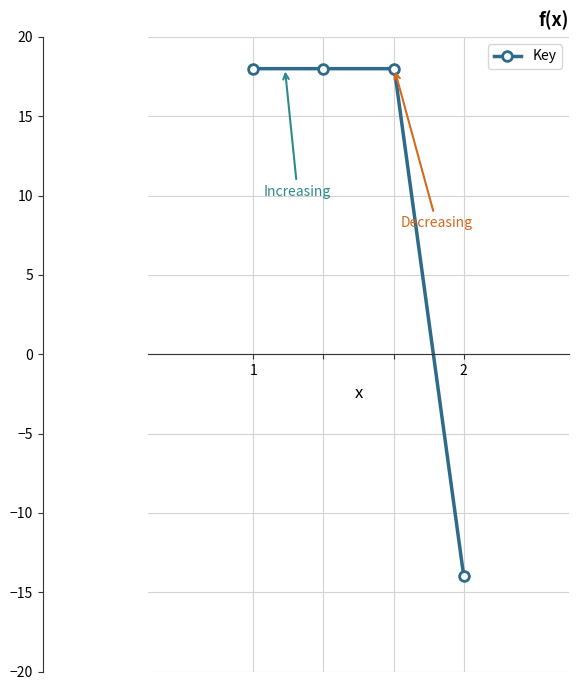

What is the maximum value shown in the chart?

18